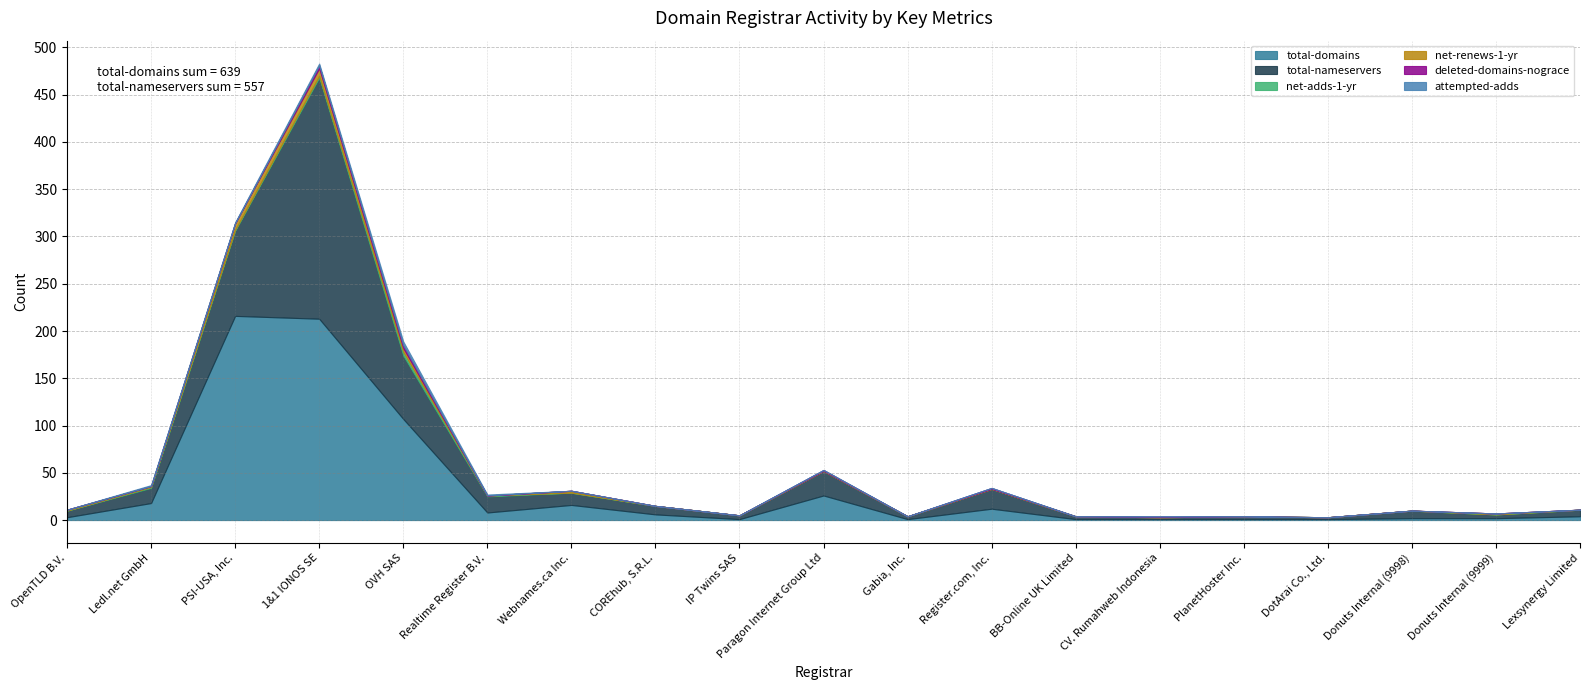

The value of net-renews-1-yr at Lexsynergy Limited is -4. True or false?

False